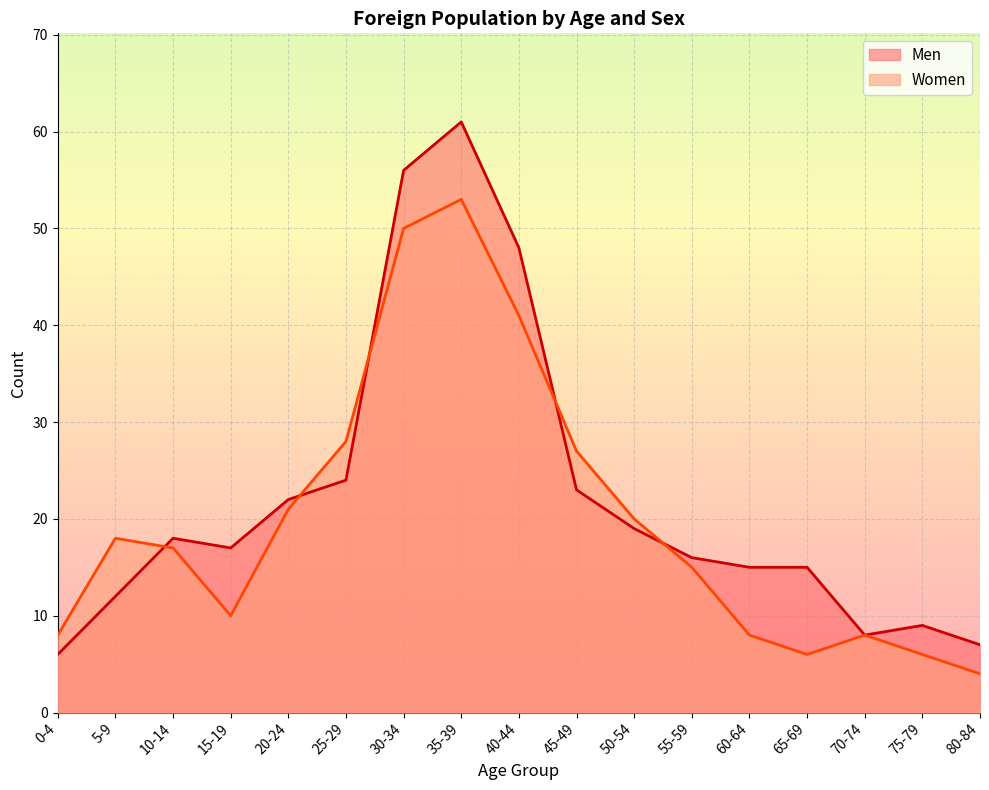

Count the number of categories in the chart.

17